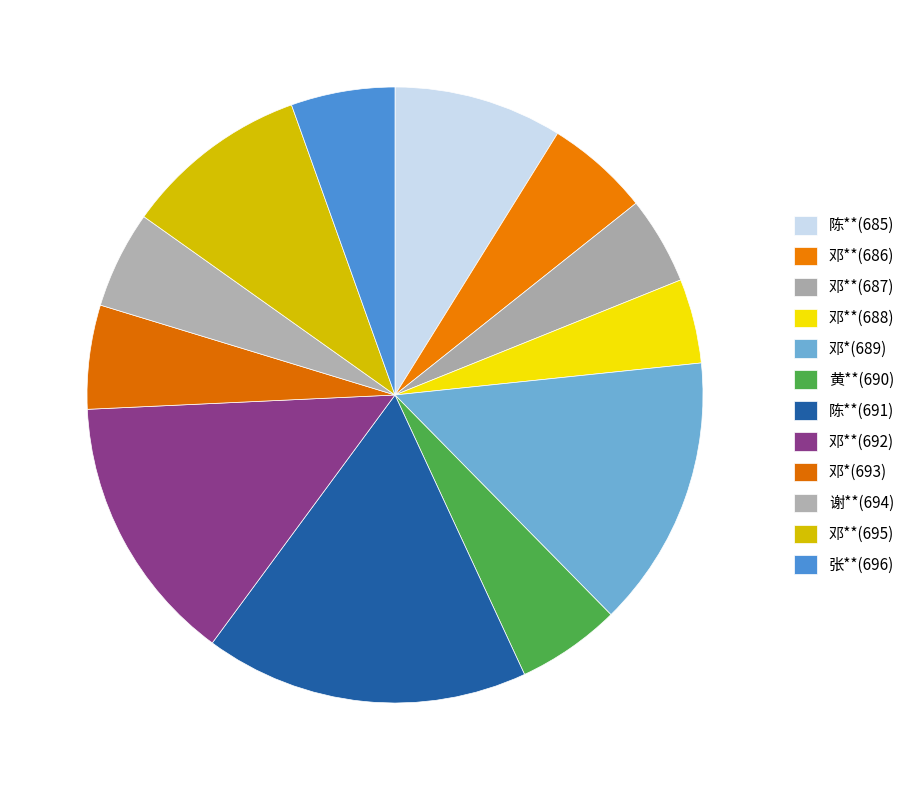

What is the ratio of the value at 邓**(695) to the value at 邓**(687)?

2.1